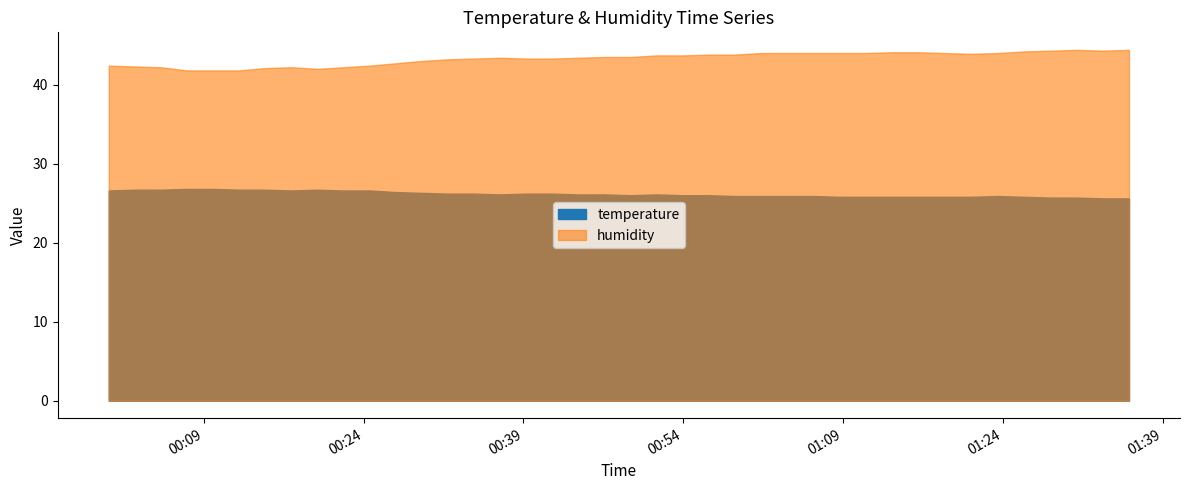

Where does the temperature series first go above 26?

2022-11-15T00:00:04